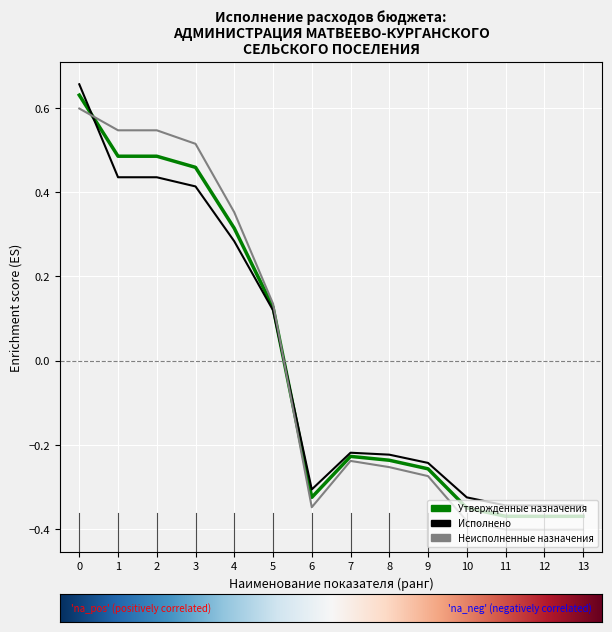

Does the chart have visible grid lines?

Yes